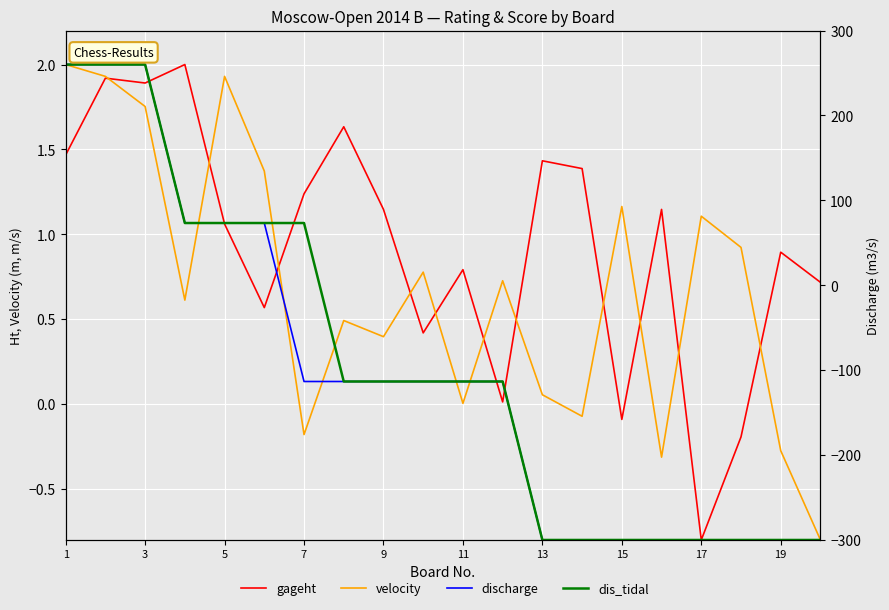

Between 11 and 5, which is larger?

5